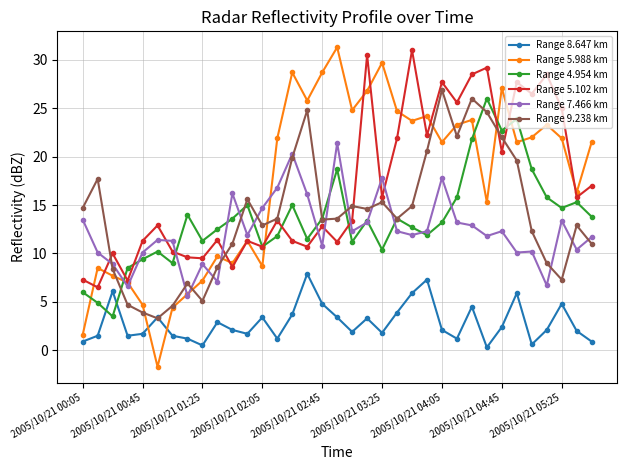

Count the number of data series in this chart.

6